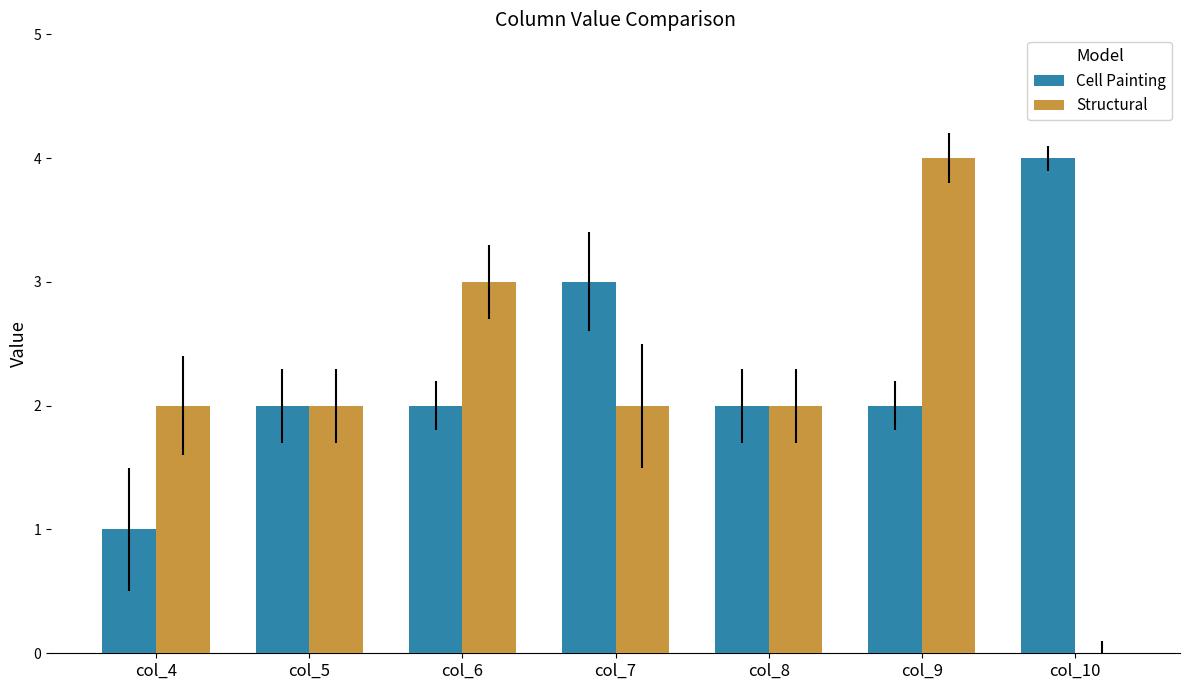

What is the greatest value displayed?

4